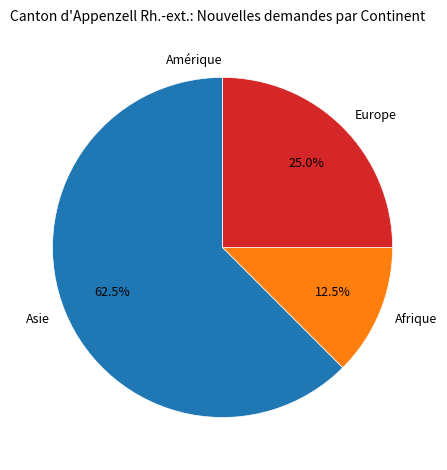

The Asie slice represents 56% of the pie. True or false?

False